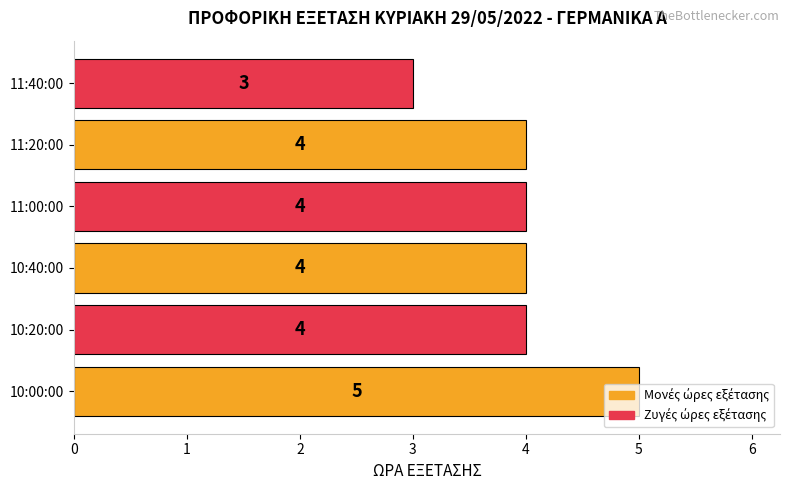

Which label corresponds to the smallest value in the chart?

11:40:00